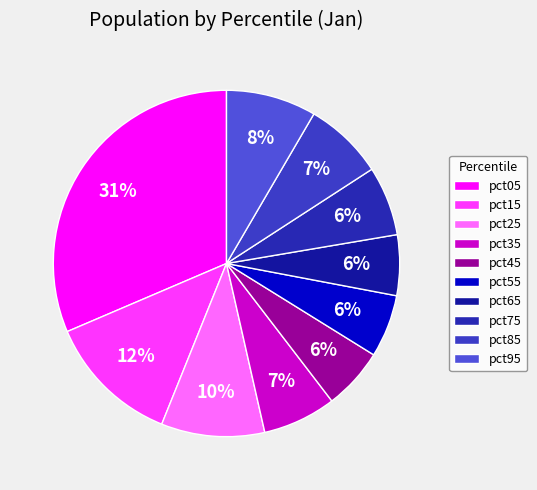

Does any single category account for the majority?

No